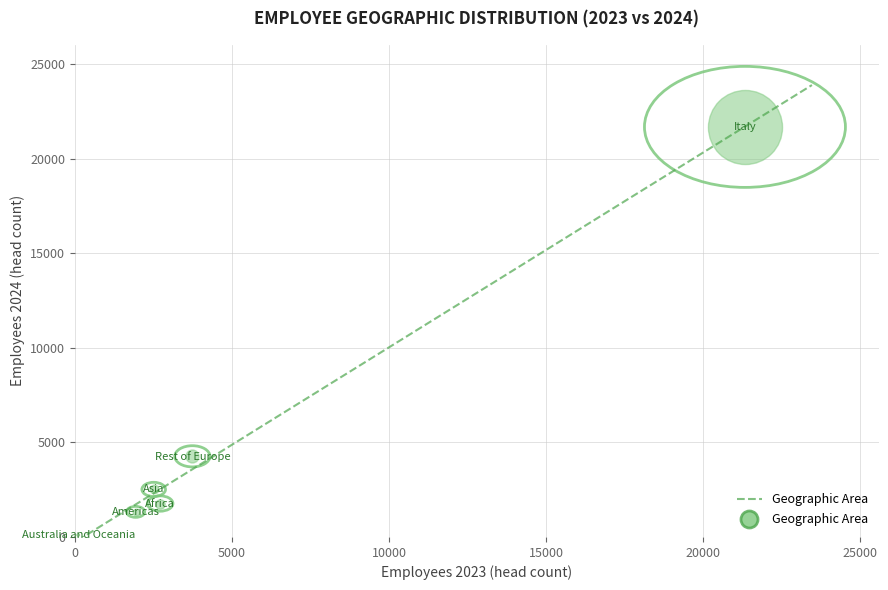

What is the difference between the maximum and minimum values?

24085.5